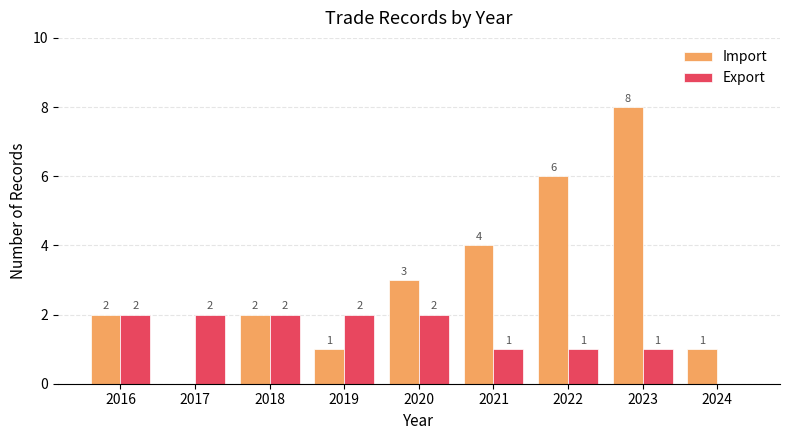

Reading right to left, transcribe all the data shown in this chart.

Import: 2024=1	2023=8	2022=6	2021=4	2020=3	2019=1	2018=2	2017=0	2016=2
Export: 2024=0	2023=1	2022=1	2021=1	2020=2	2019=2	2018=2	2017=2	2016=2